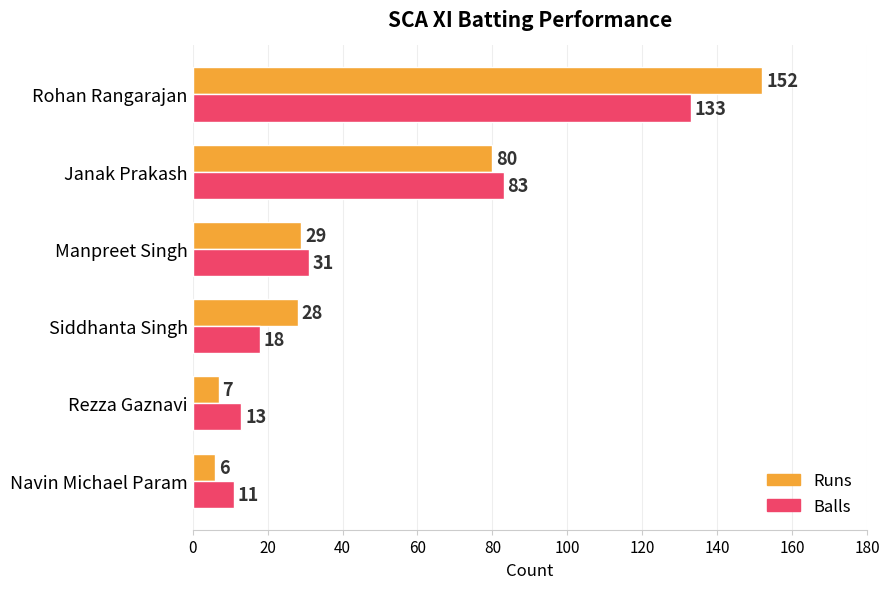

The value of Runs at Manpreet Singh is 15. True or false?

False